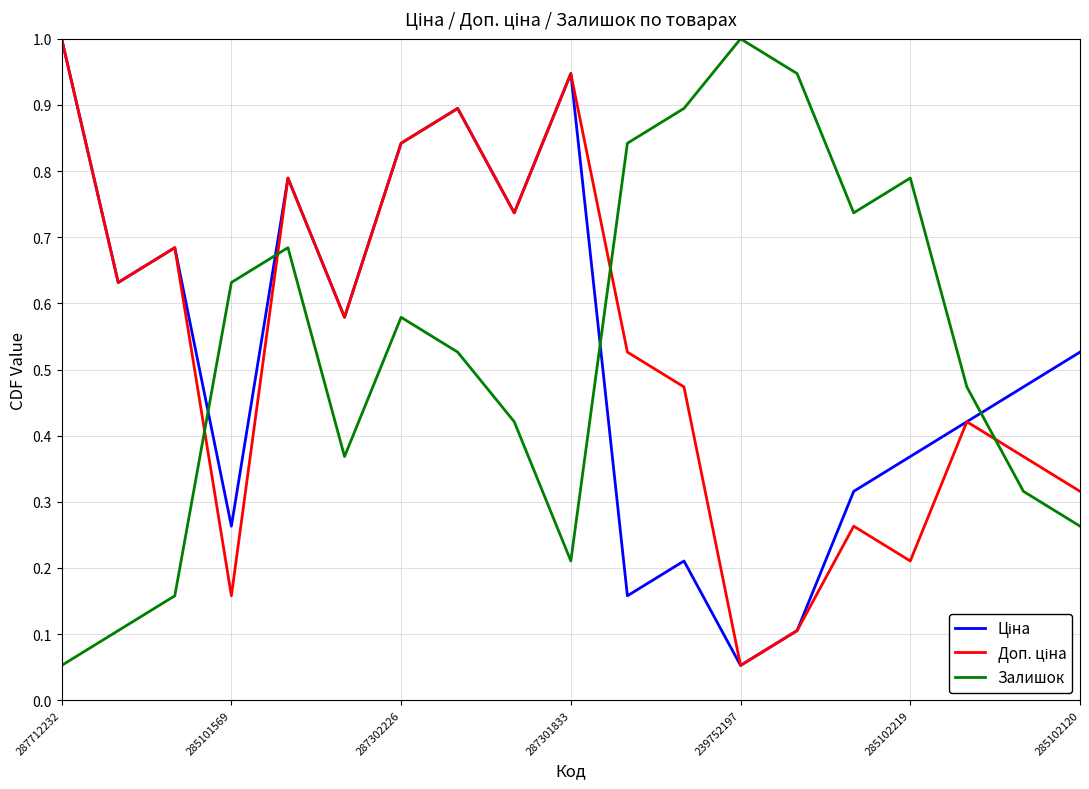

What is the maximum value shown in the chart?

1.0